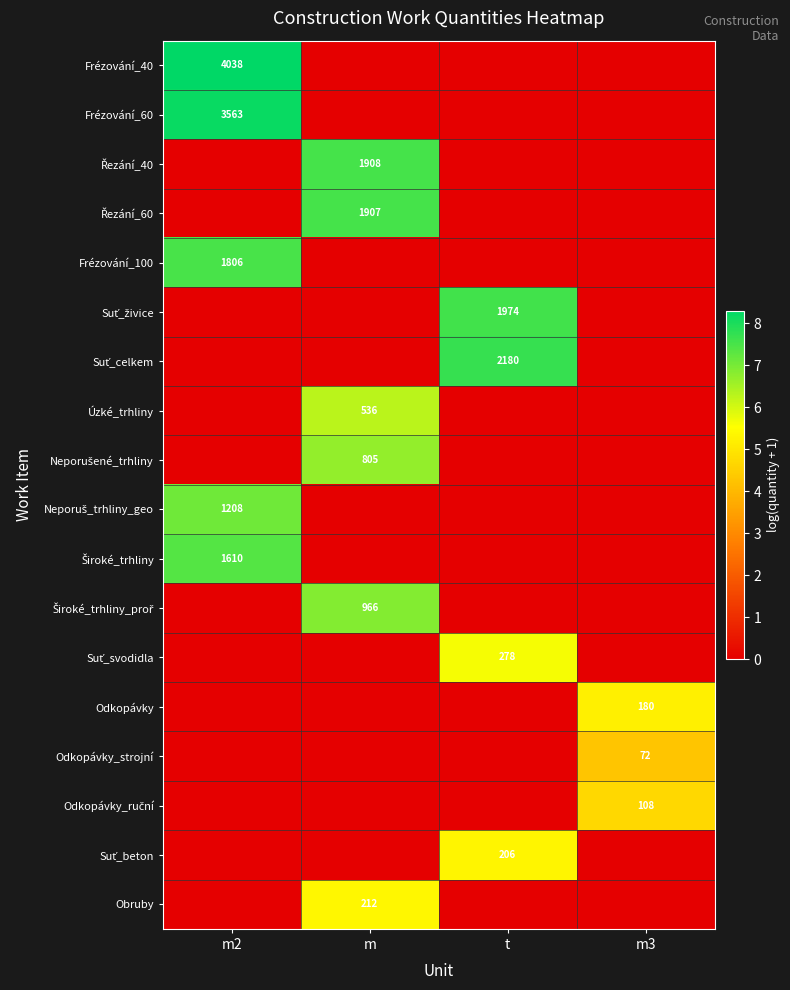

Between m2 and t, which series saw the biggest shift?

Frézování_40